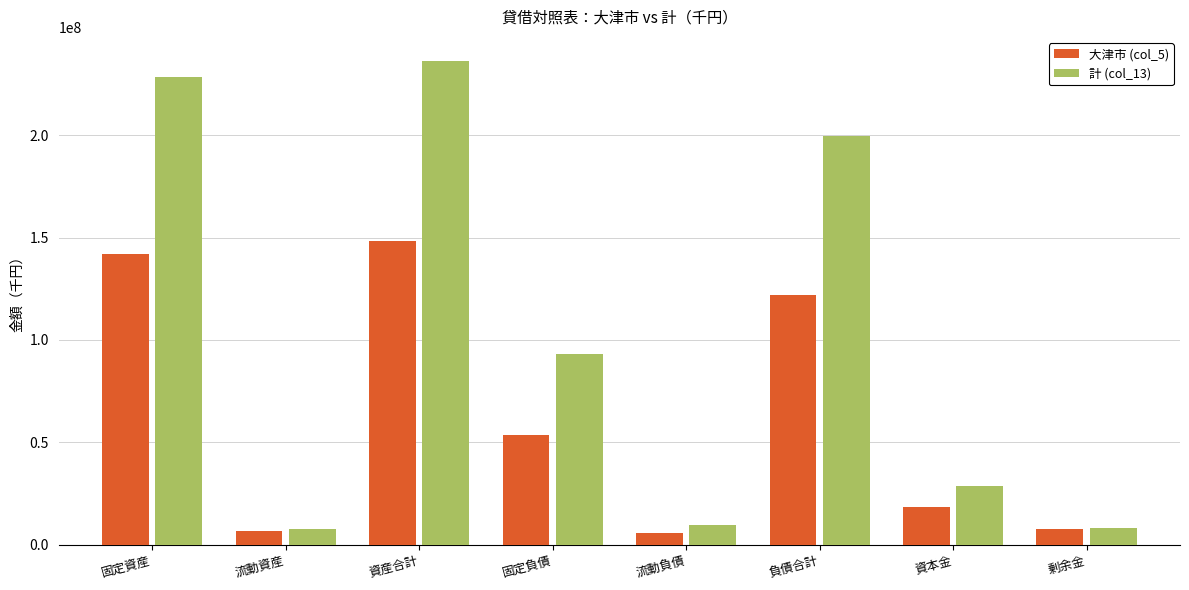

The value of 計 (col_13) at 負債合計 is 199471788. True or false?

True